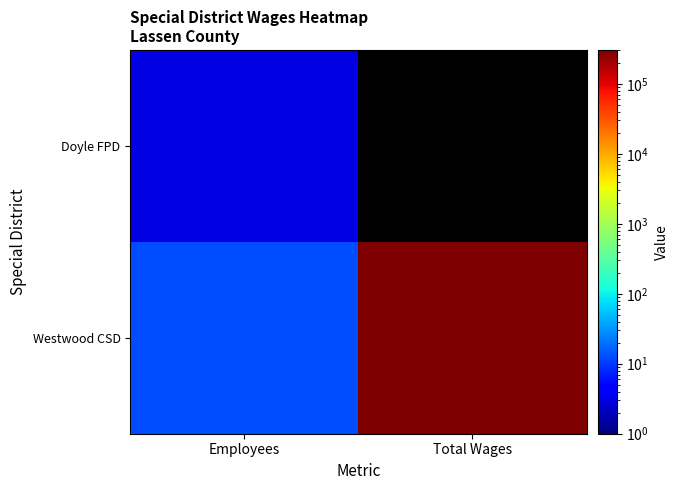

What is the minimum value for Doyle FPD?

3.0